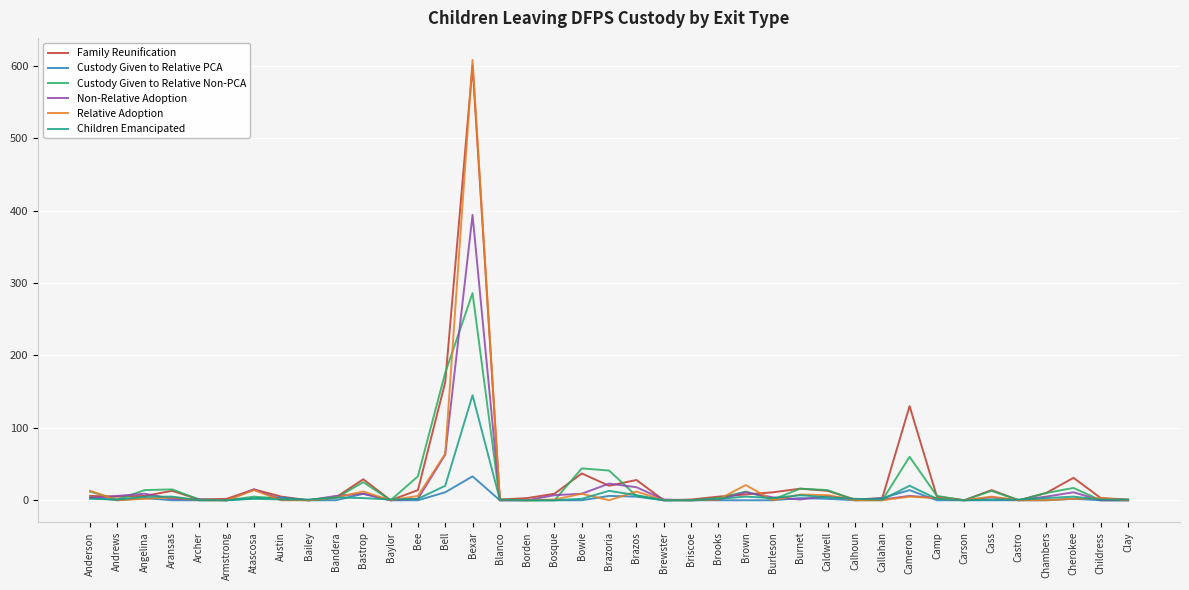

What is the total value across all series at Bee?

57